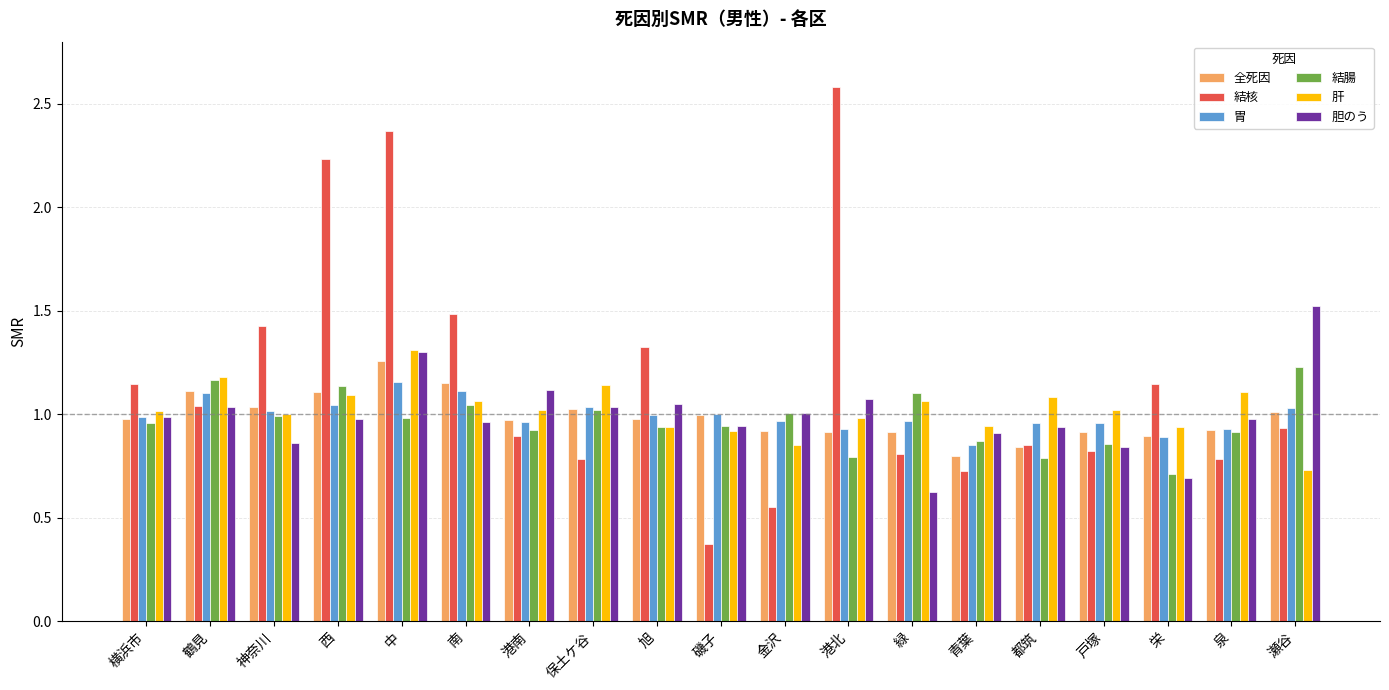

Between 西 and 金沢, which series saw the biggest shift?

結核